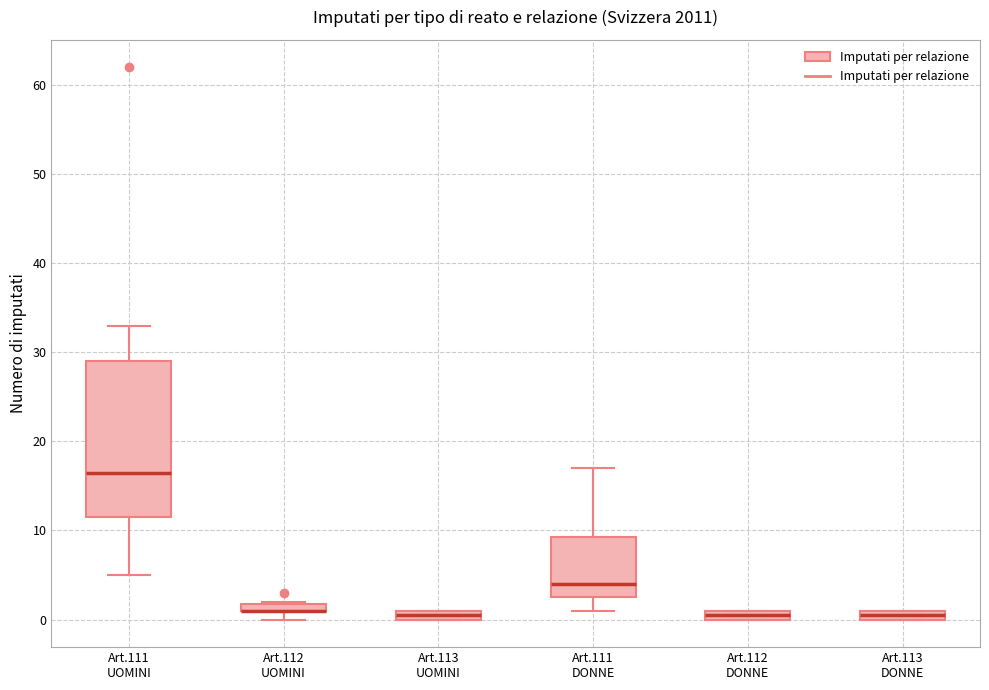

Where does the lower whisker of the box for Art.111 UOMINI end on the y-axis? The values are not printed on the chart, so give them approximately, as read against the axis.

5